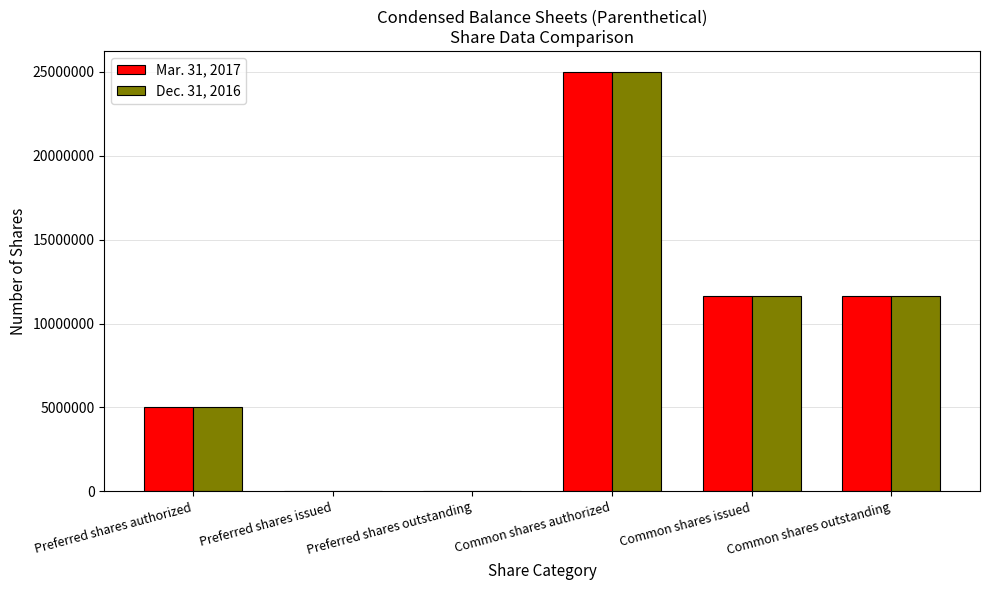

The Dec. 31, 2016 series shows 13664419 at Common shares authorized. True or false?

False